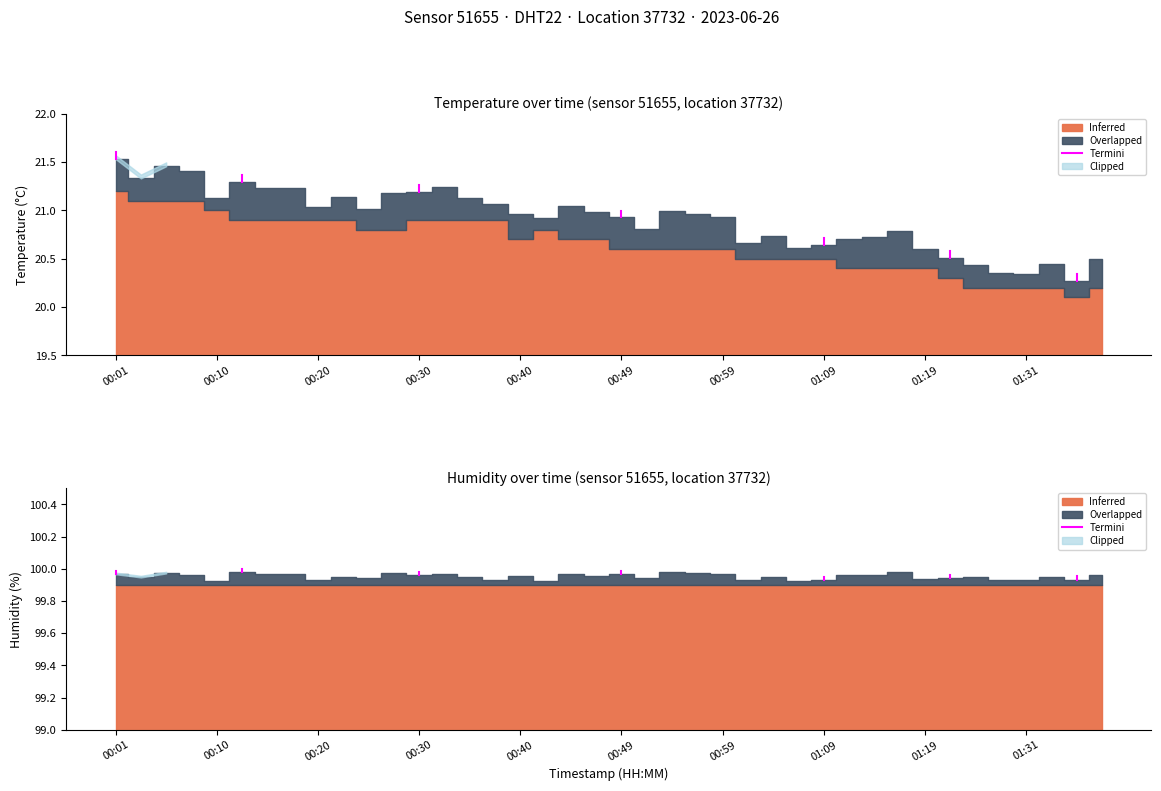

What is the sum of the values at 00:10 and 00:01?

200.0